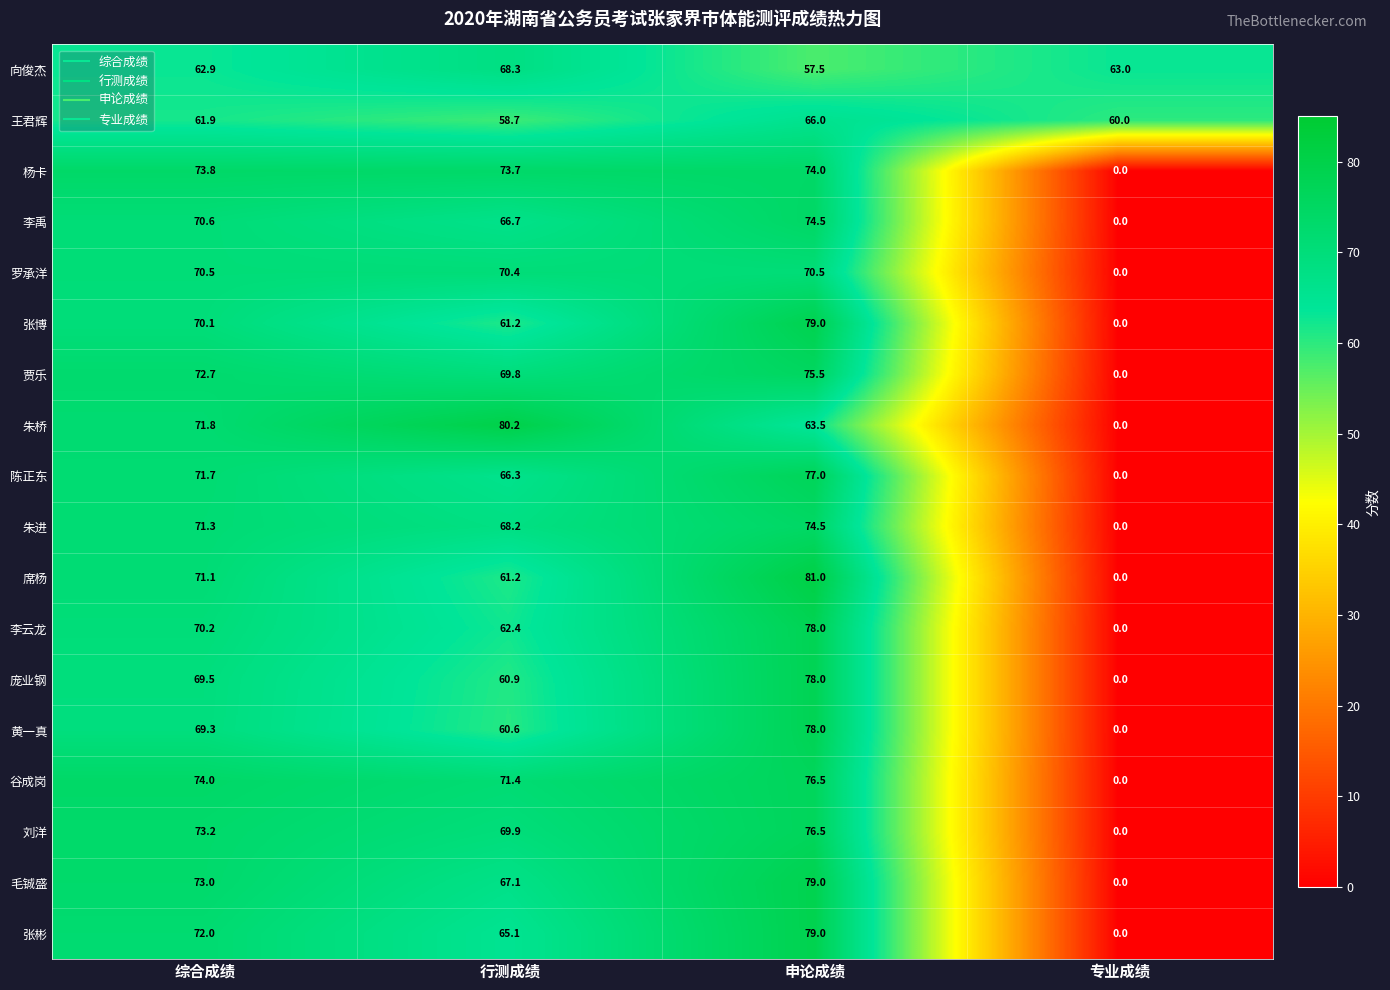

At which category does the chart reach its peak across all series?

申论成绩